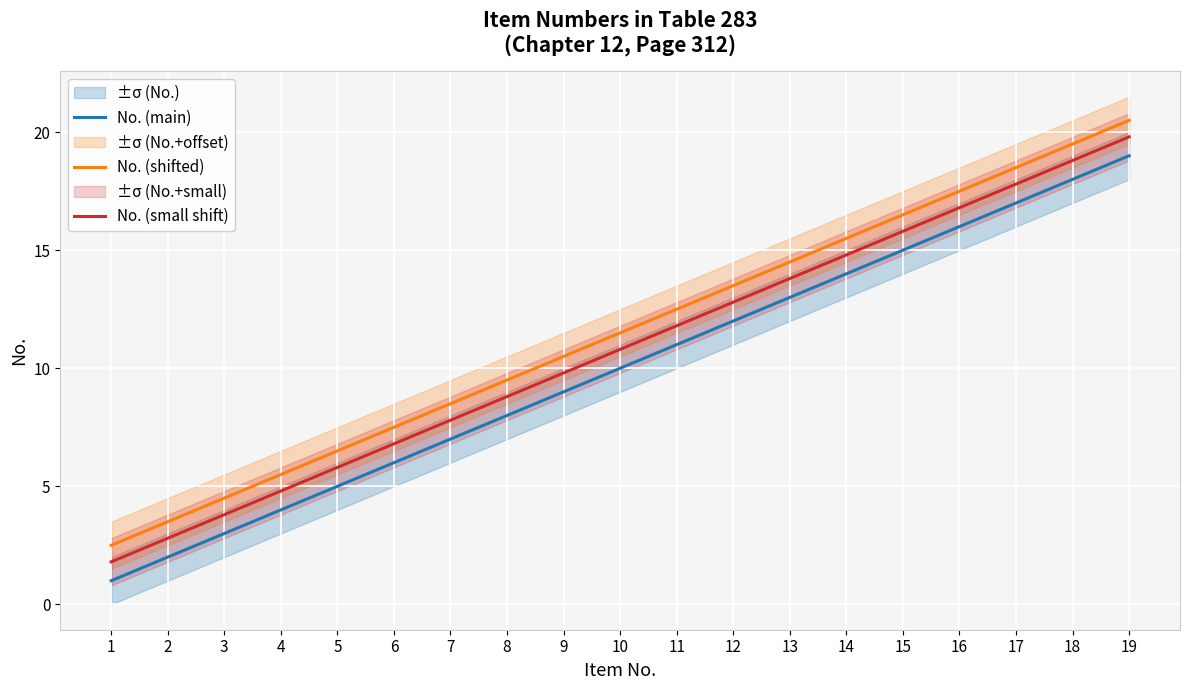

Between 8 and 16, which series saw the biggest shift?

No. (main)